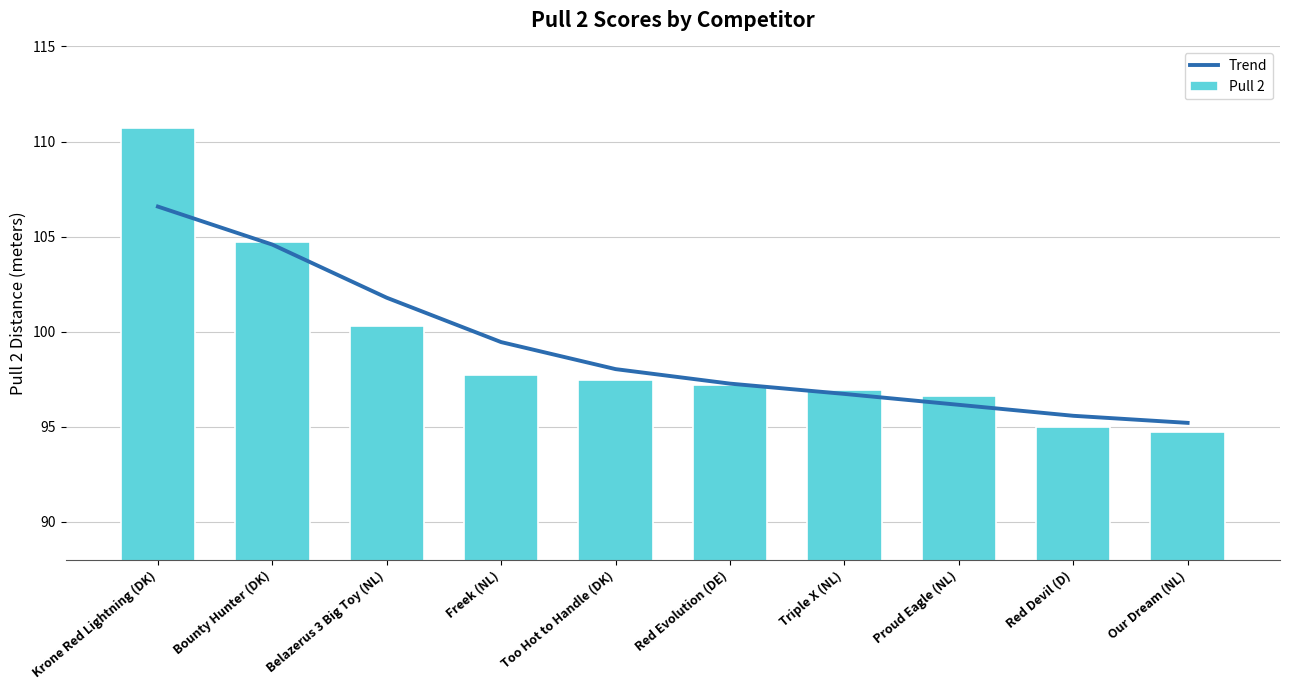

At which label is Trend closest to 100?

Freek (NL)